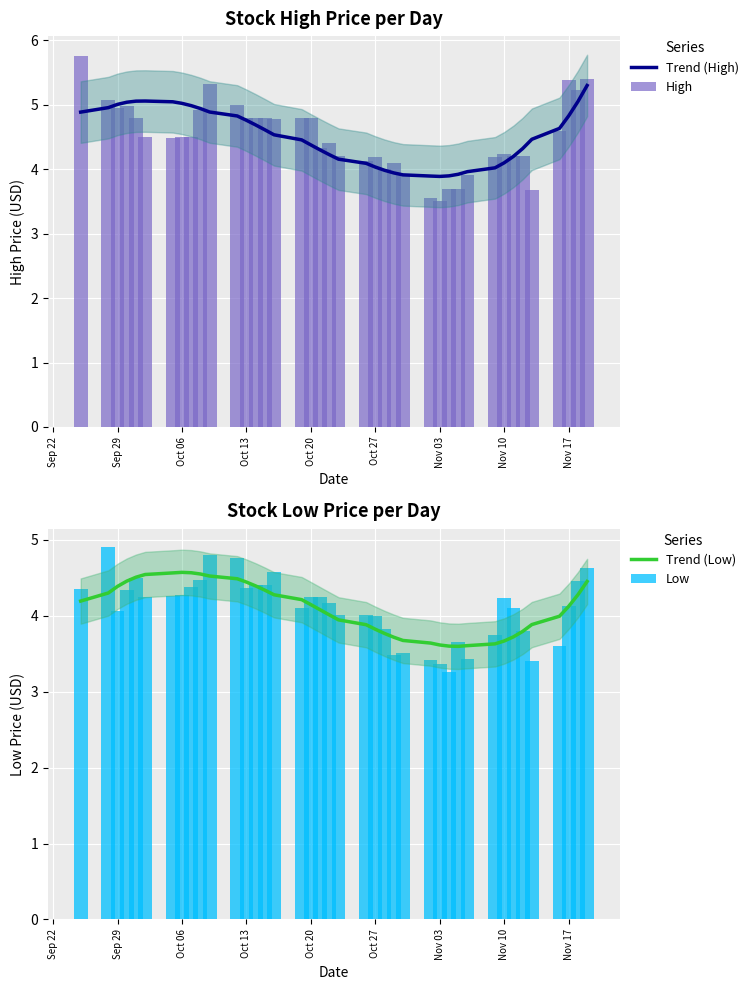

What is the difference between the maximum and second lowest values in the High series?

2.2